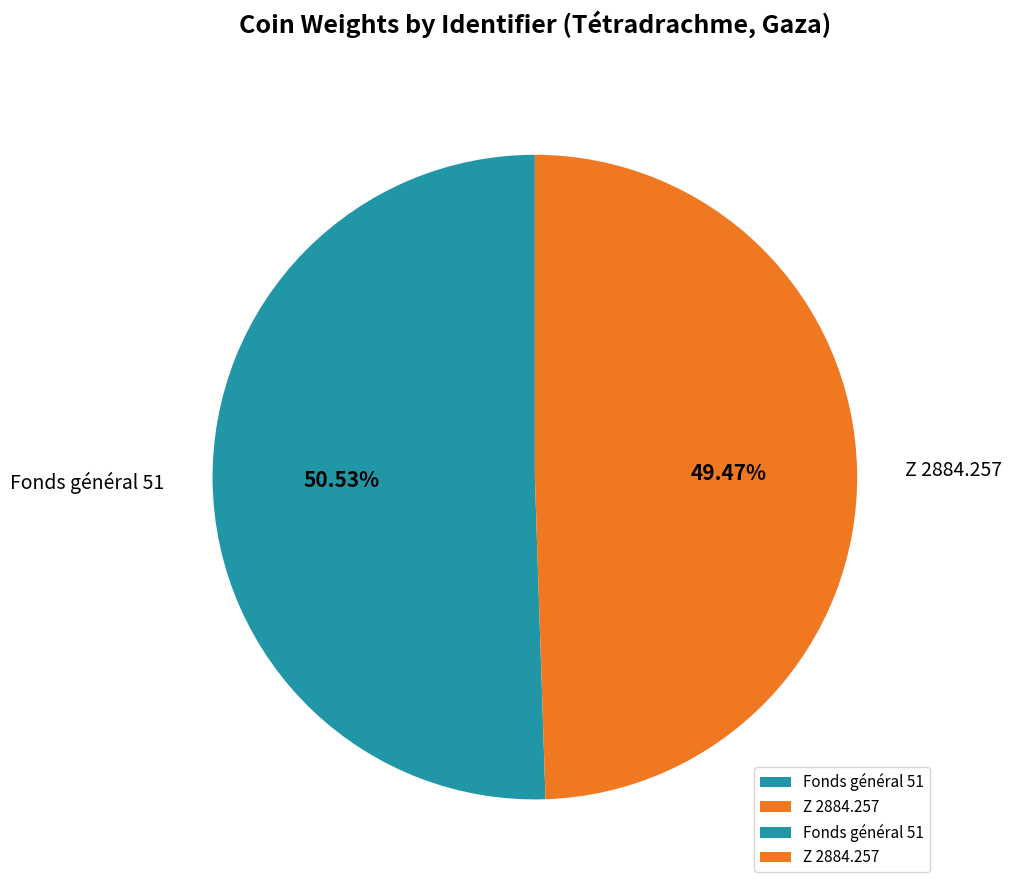

What is the total percentage of Fonds général 51 and Z 2884.257?

100.0%